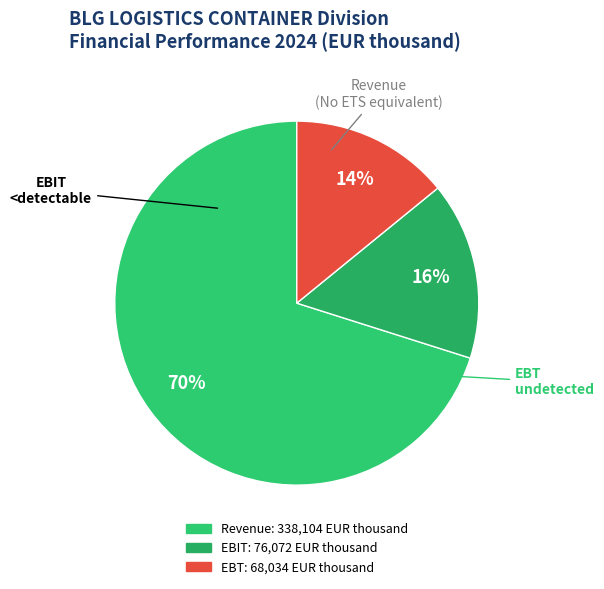

How many segments does this pie chart have?

3